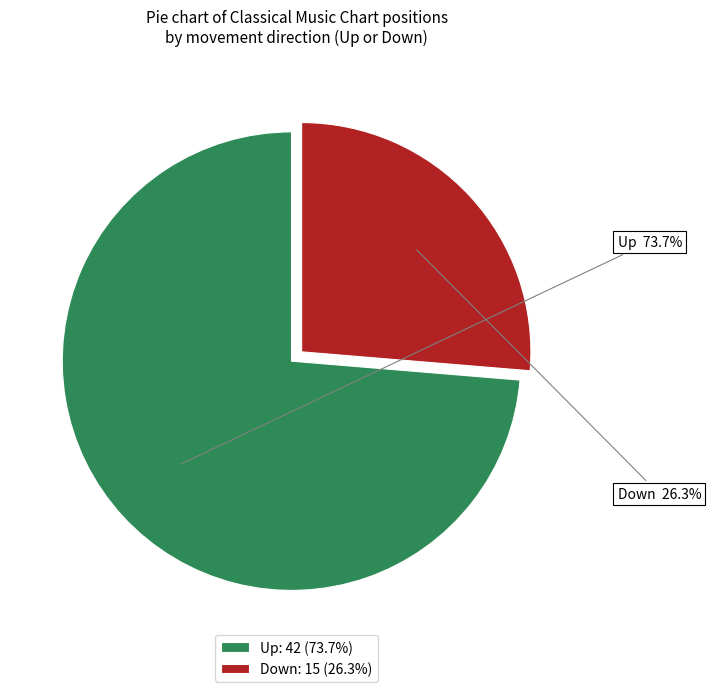

Does any single category account for the majority?

Yes